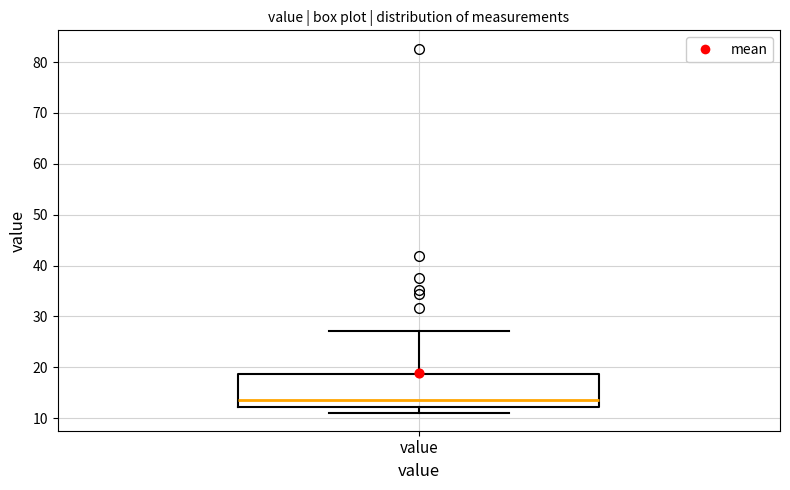

Transcribe this box plot: give where the median line is, the range the box spans, and where the two whiskers end, as read against the y-axis. The values are not printed on the chart, so give them approximately, as read against the axis.

median 14, box 12 to 19, whiskers 11 to 27